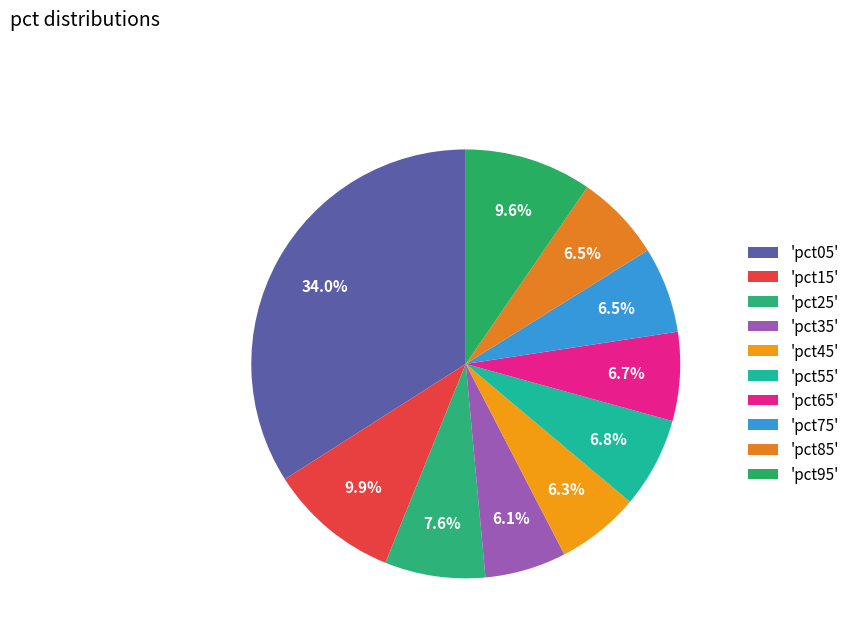

How many slices are in this pie chart?

10